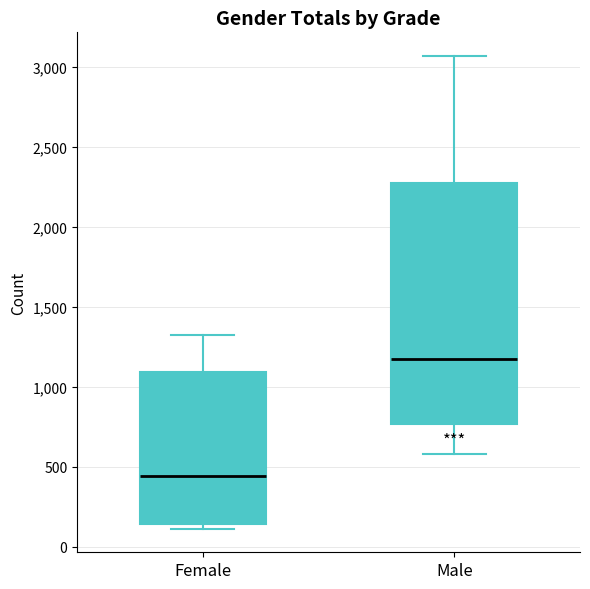

Reading left to right, transcribe this box plot: for each box, give where its median line is, the range the box spans, and where its two whiskers end, as read against the y-axis. The values are not printed on the chart, so give them approximately, as read against the axis.

Female: median 450, box 150 to 1100, whiskers 100 to 1350
Male: median 1150, box 750 to 2300, whiskers 600 to 3050